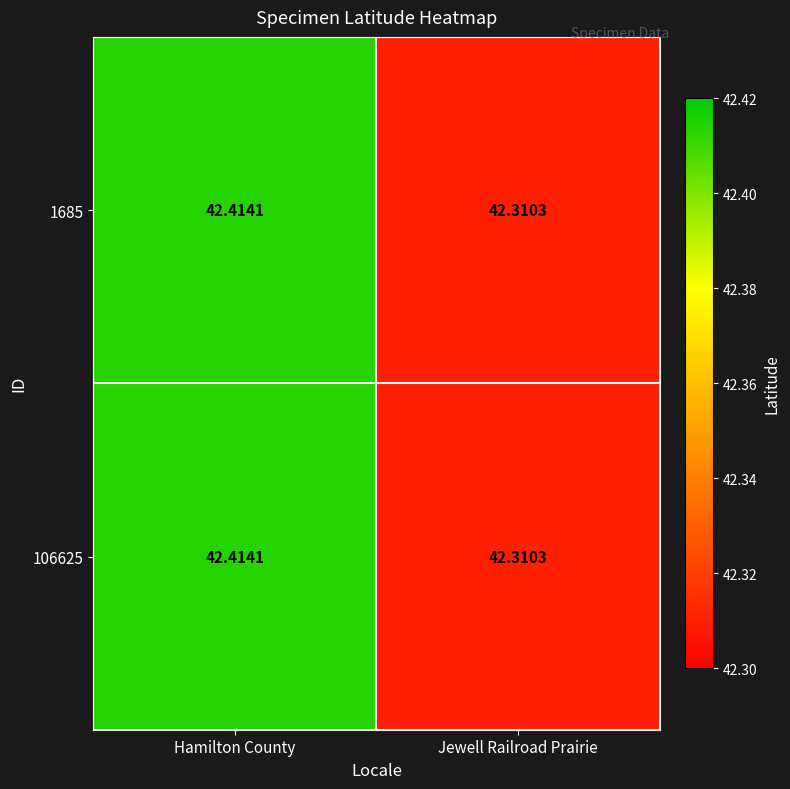

At which category is the sum across all series the highest?

Hamilton County